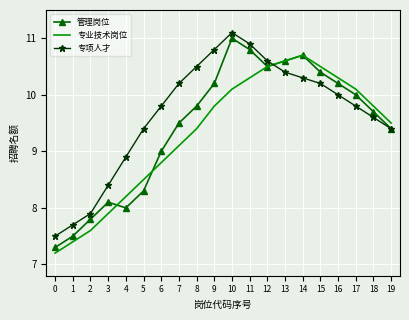

At 9, list the series in order from largest to smallest.

专项人才, 管理岗位, 专业技术岗位